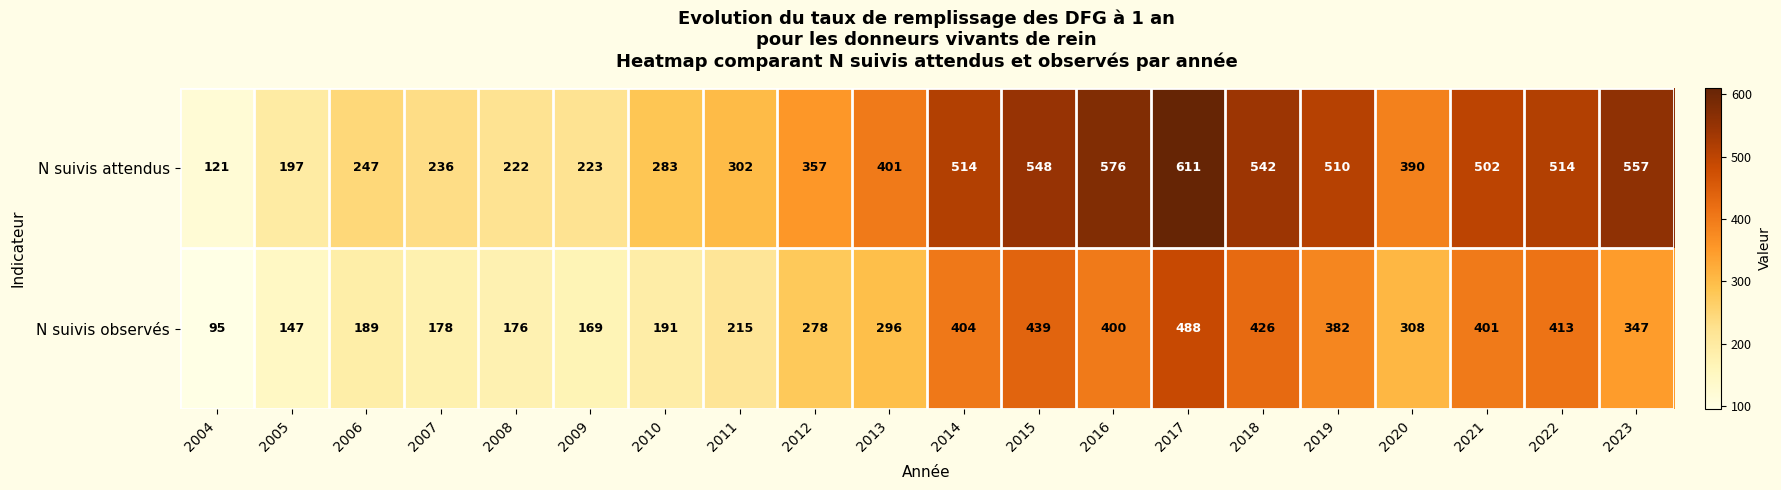

What is the spread (max minus min) of values at 2004?

26